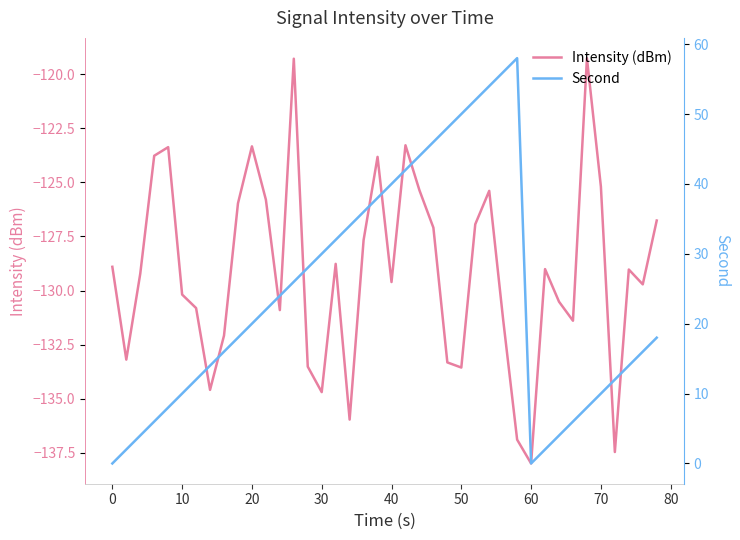

Which series has the largest range (max minus min)?

Second